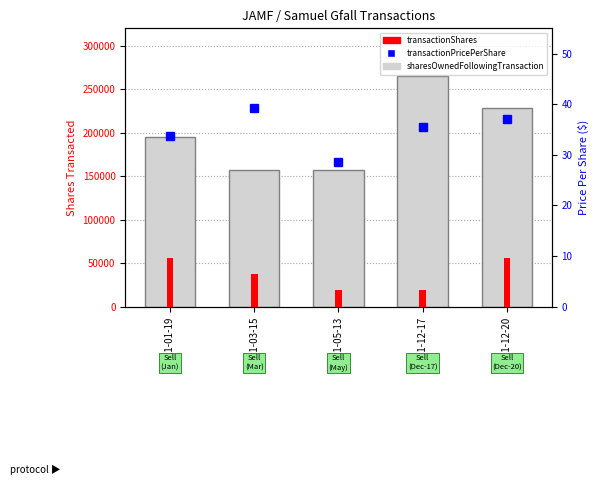

Reading right to left, transcribe all the data shown in this chart.

sharesOwnedFollowingTransaction: 2021-12-20=227983.0	2021-12-17=265565.0	2021-05-13=156901.0	2021-03-15=156901.0	2021-01-19=194485.0
transactionShares: 2021-12-20=56373.0	2021-12-17=18792.0	2021-05-13=18792.0	2021-03-15=37584.0	2021-01-19=56376.0
transactionPricePerShare: 2021-12-20=37.1	2021-12-17=35.4	2021-05-13=28.6	2021-03-15=39.2	2021-01-19=33.8